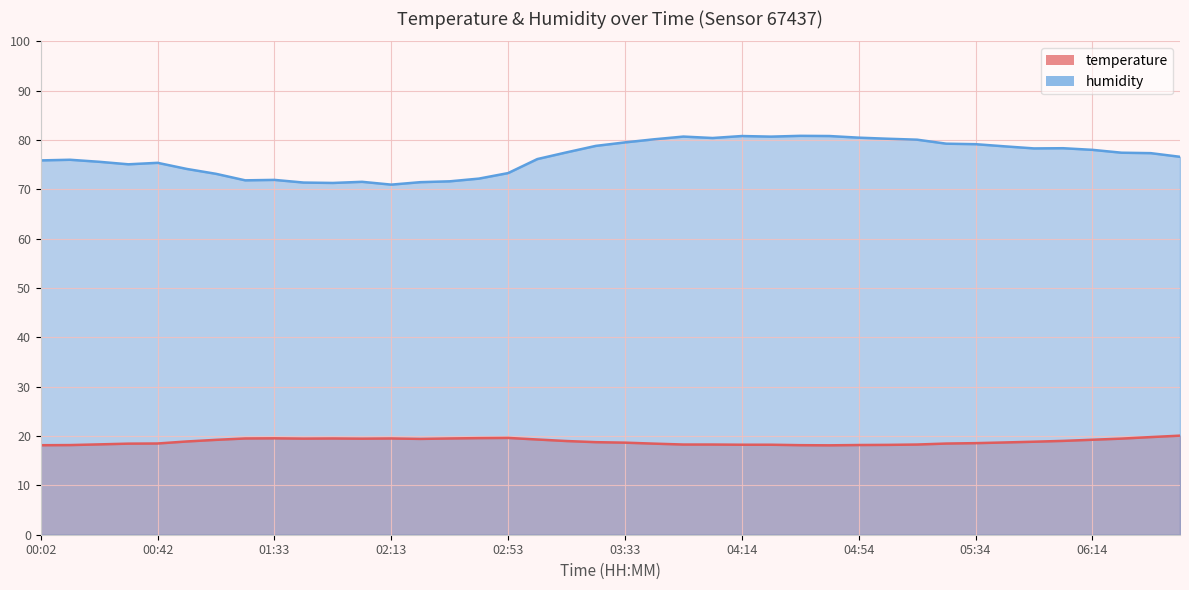

At which label does humidity first exceed 77?

03:13